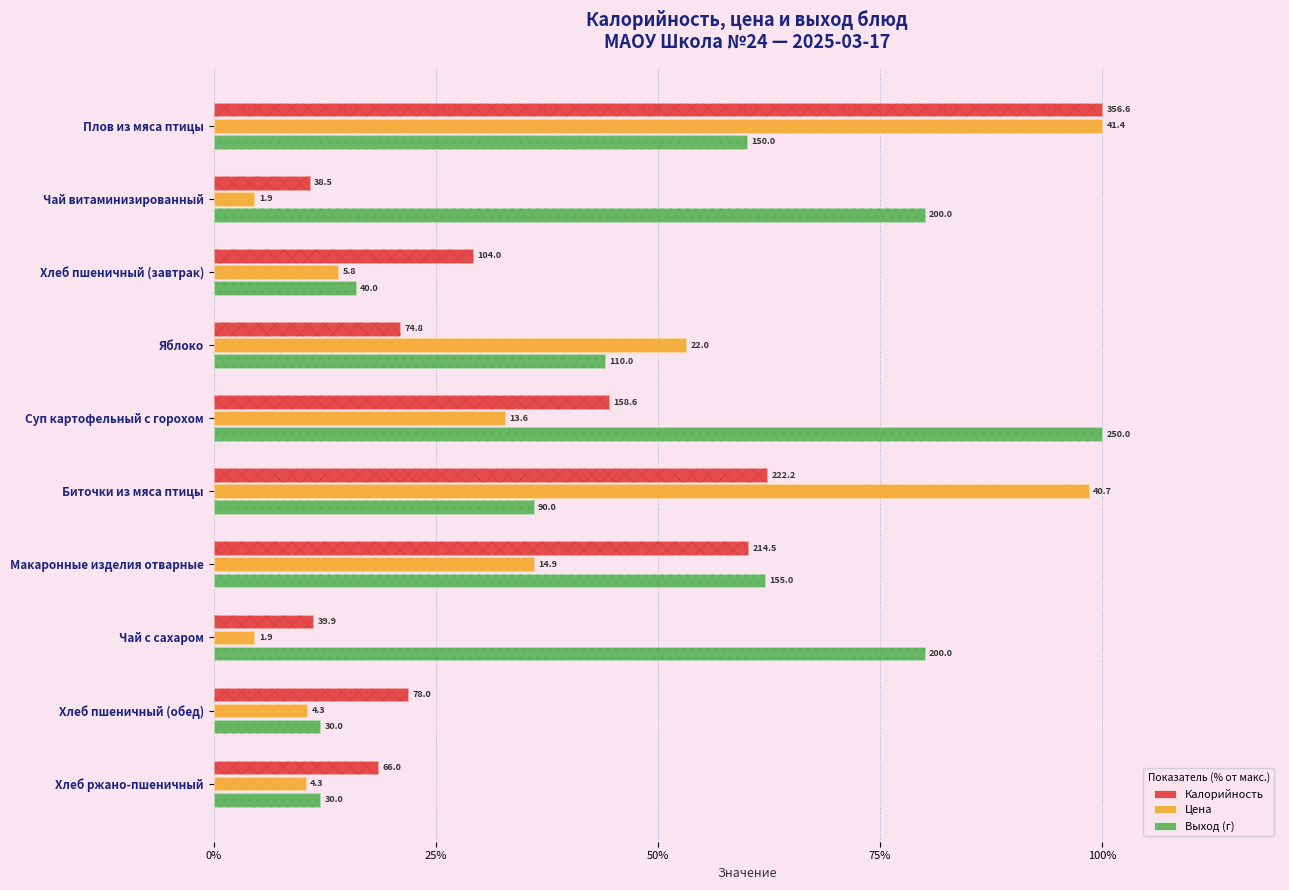

Read the Калорийность value at Яблоко.

21.0